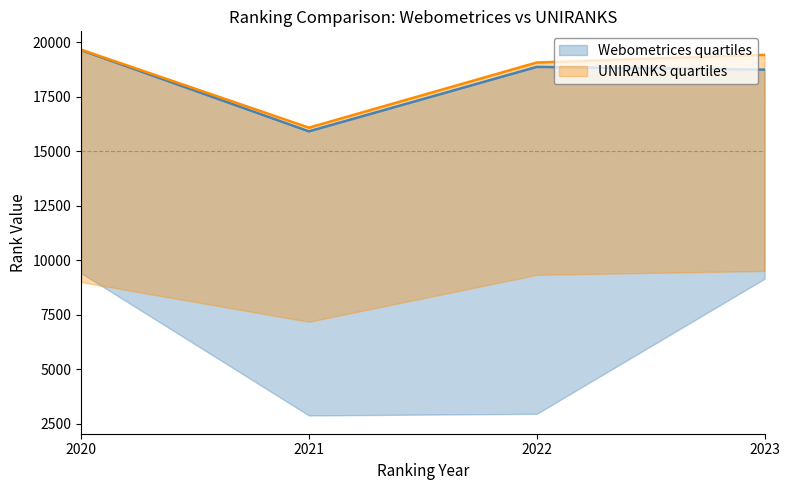

What is the sum of all UNIRANKS world rank values?

74241